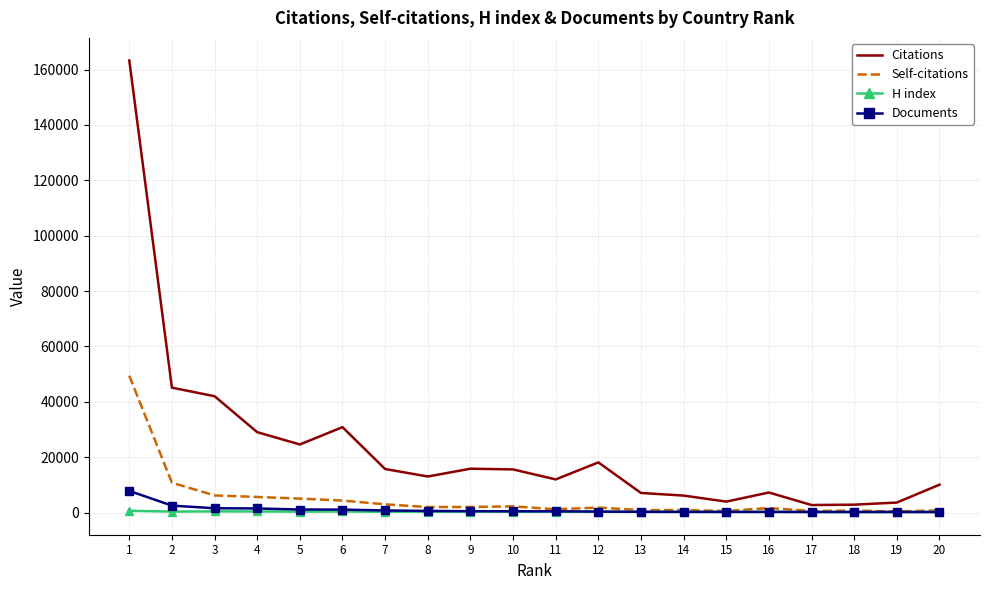

True or false: Citations has a value of 48630 at 6.

False